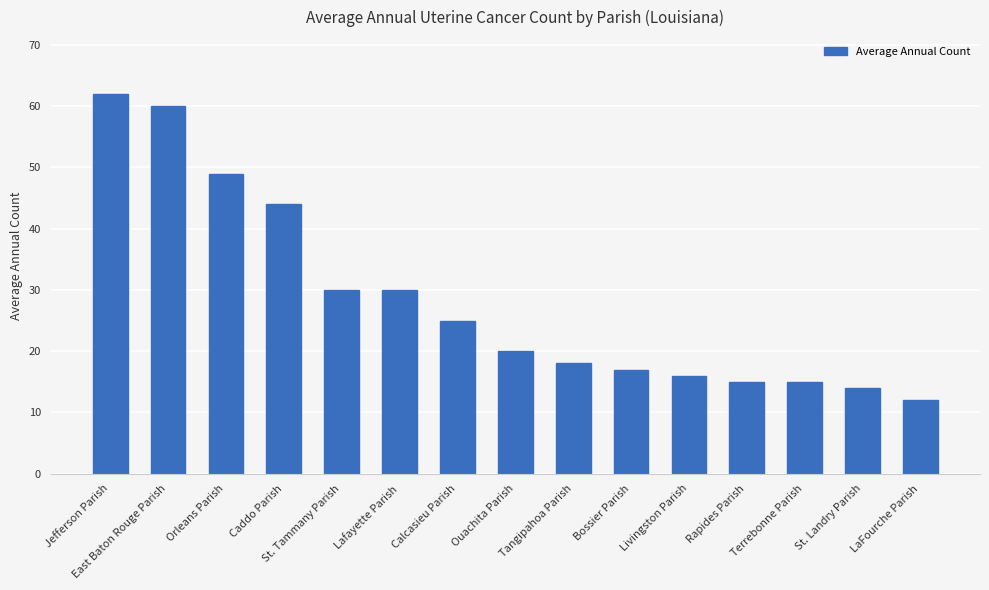

The value at Calcasieu Parish is 25. True or false?

True